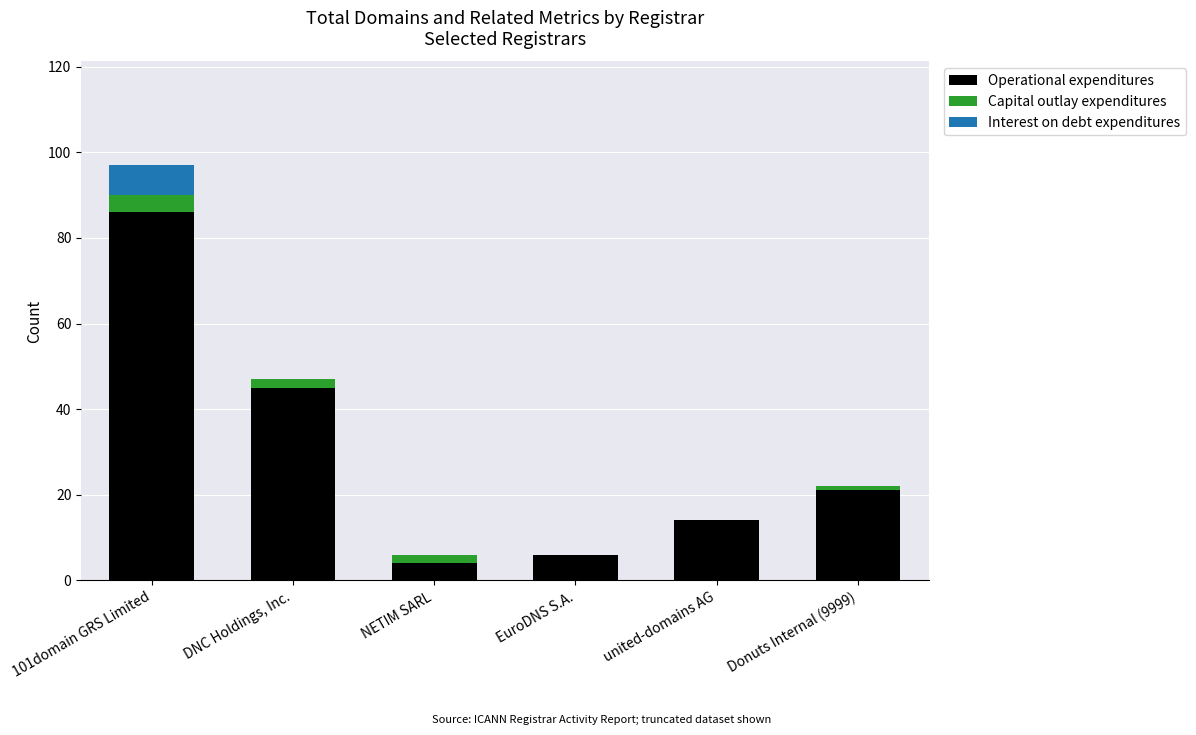

At which category is the sum across all series the highest?

101domain GRS Limited